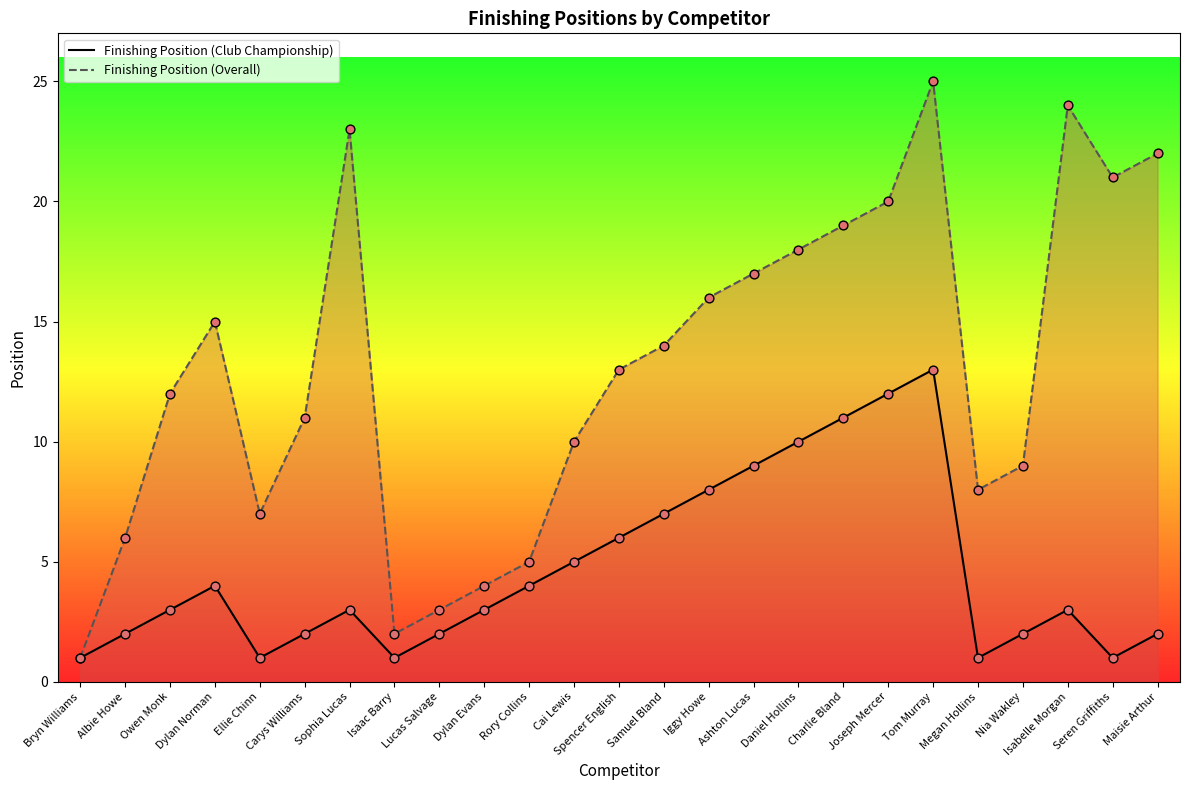

Which series contains the lowest Y value?

Finishing Position (Club Championship)